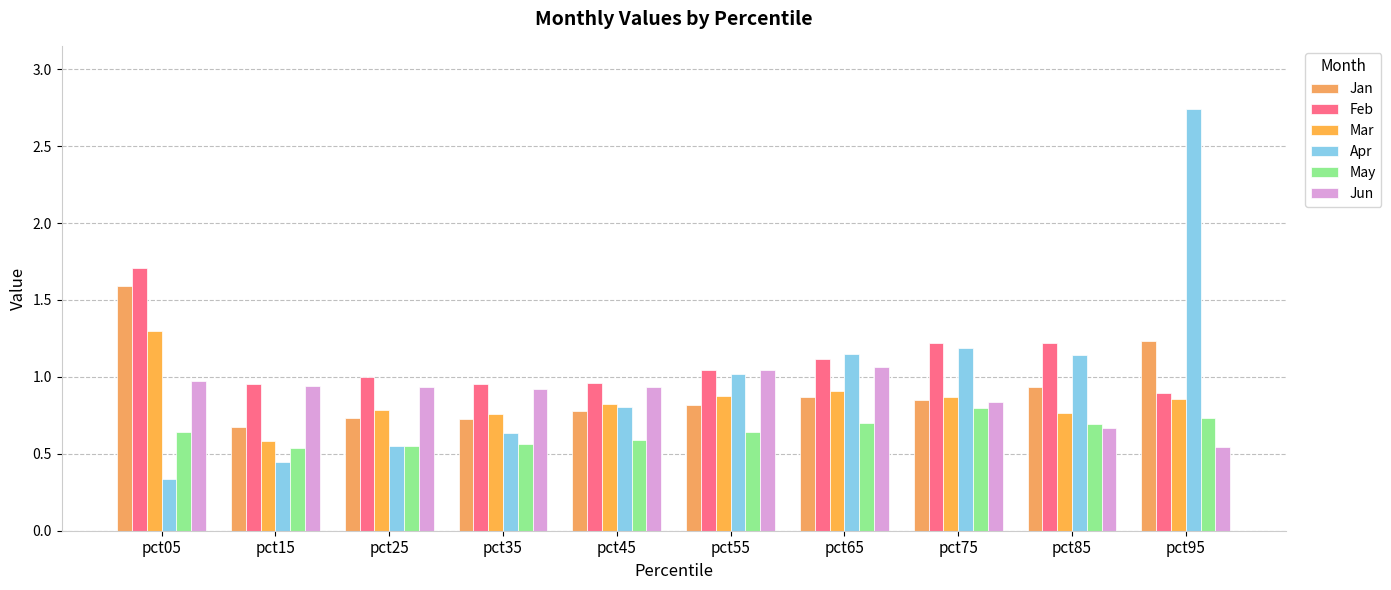

Which label corresponds to the smallest value in the chart?

pct05